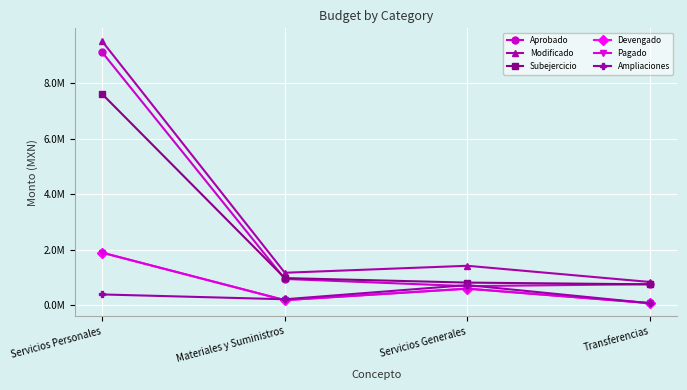

Does the chart have visible grid lines?

Yes